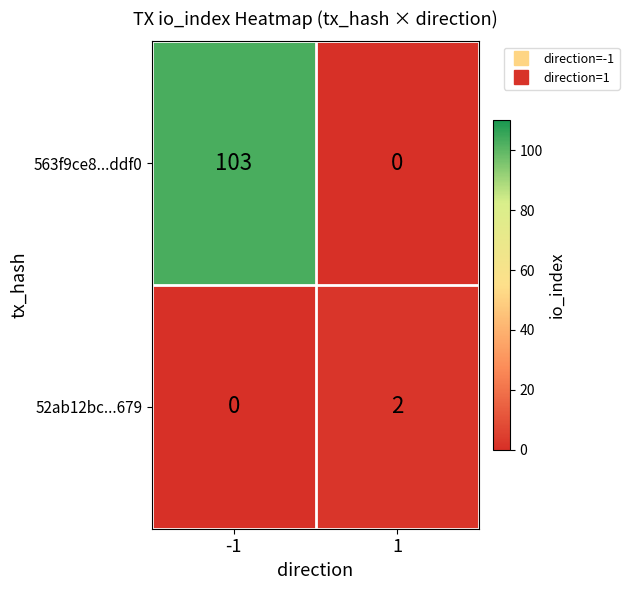

The value of 52ab12bc...679 at 1 is 2. True or false?

True